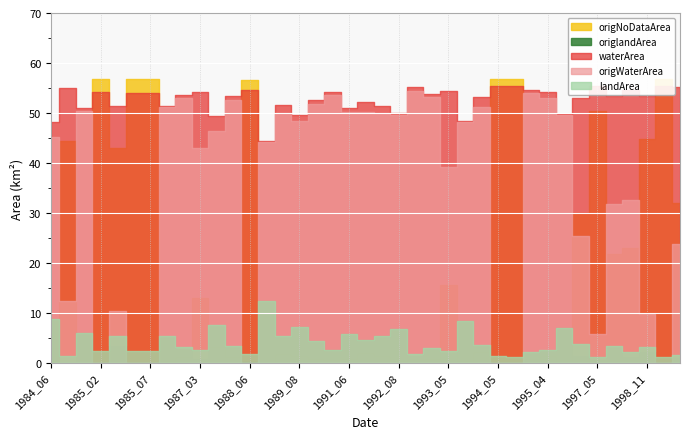

At which label is origWaterArea closest to 27?

1996_03